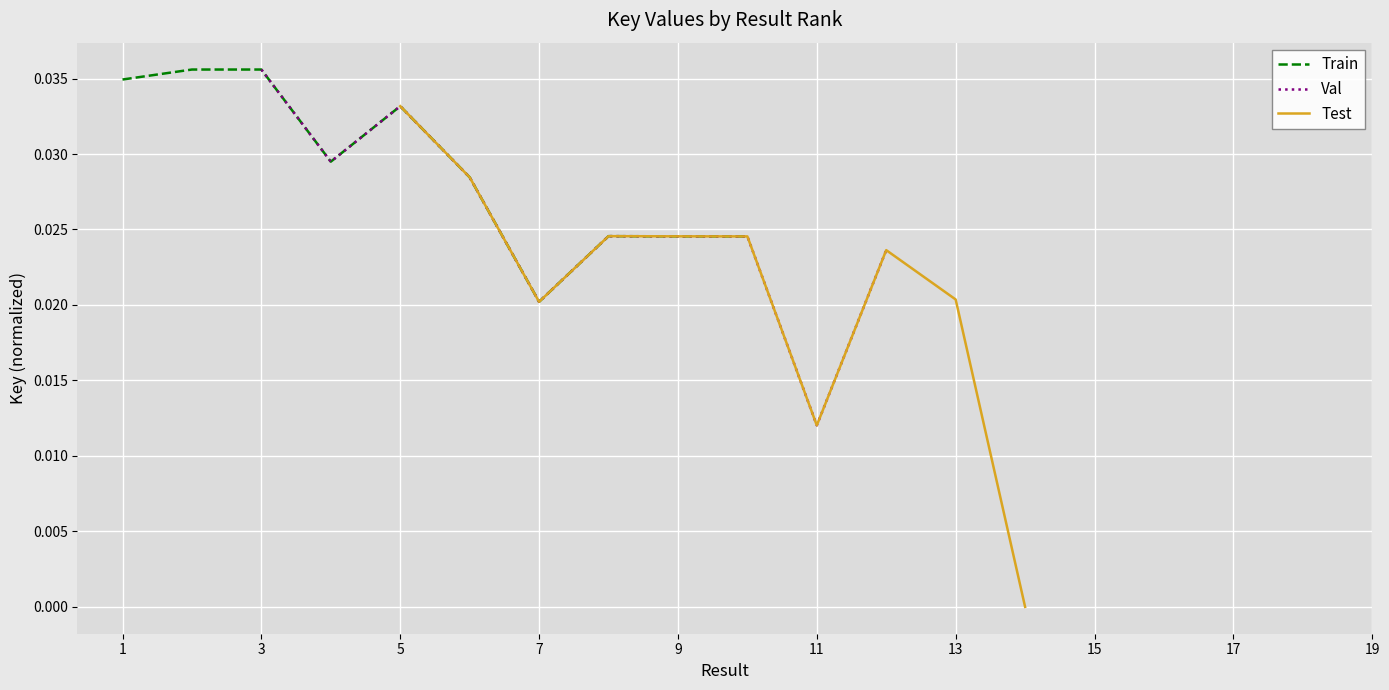

True or false: Test has more than 0 points higher than both neighbors.

True